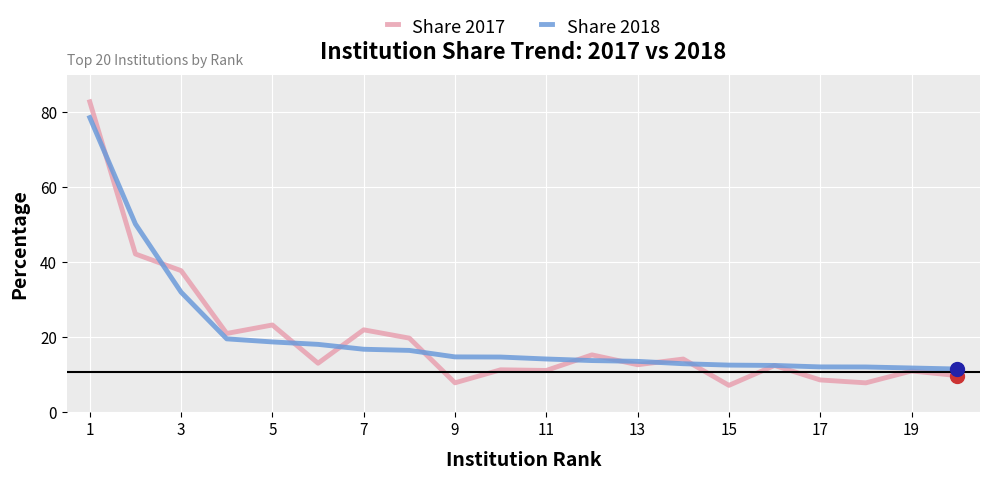

Which series has the widest spread of values?

Share 2017